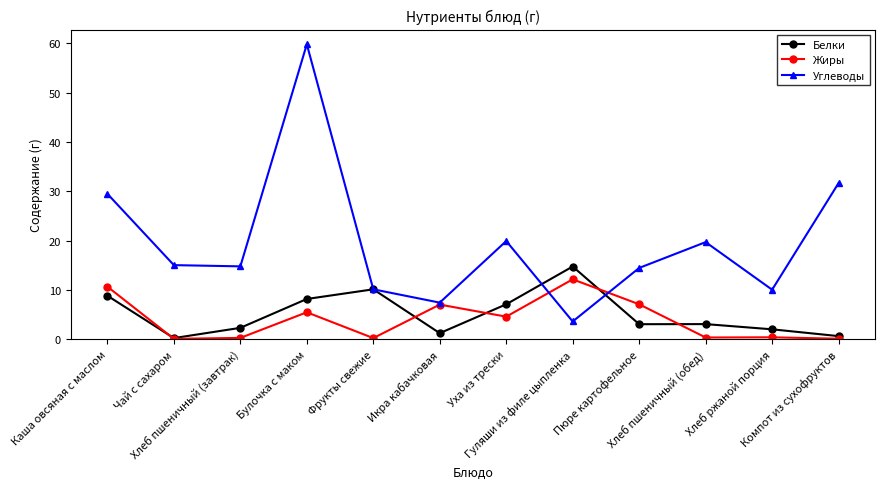

What is the minimum value for Белки?

0.2